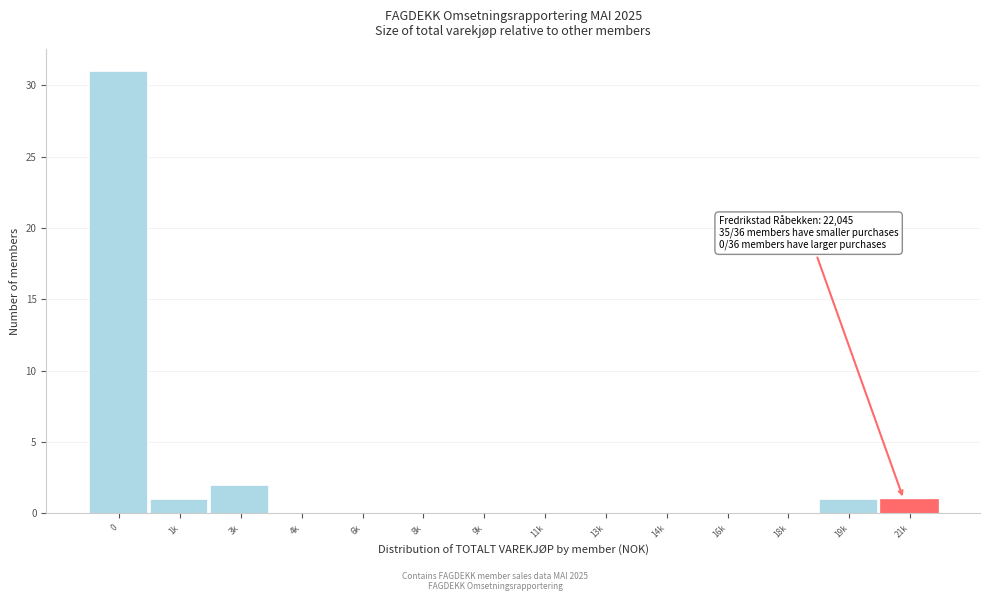

Reading right to left, list all the values displayed in this chart.

21k=1	19k=1	18k=0	16k=0	14k=0	13k=0	11k=0	9k=0	8k=0	6k=0	4k=0	3k=2	1k=1	0=31